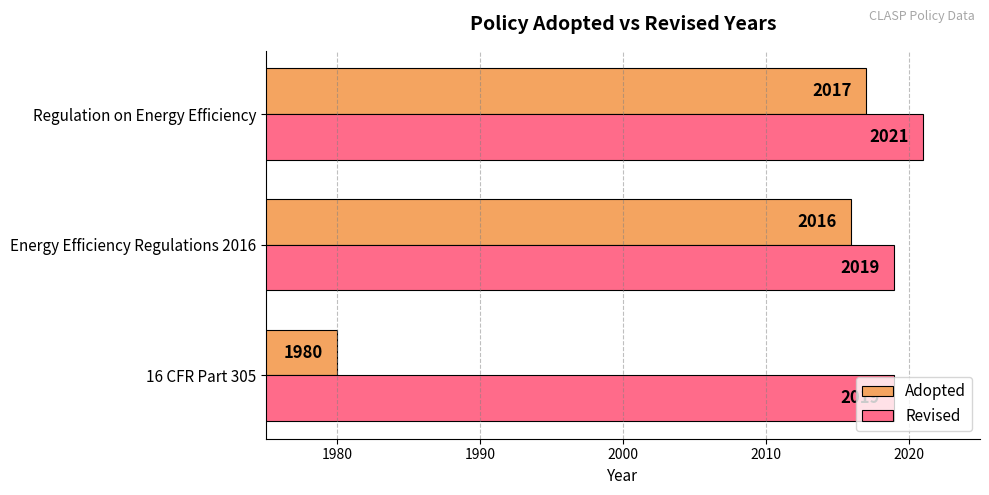

Rank the series by their average value, from lowest to highest.

Adopted, Revised